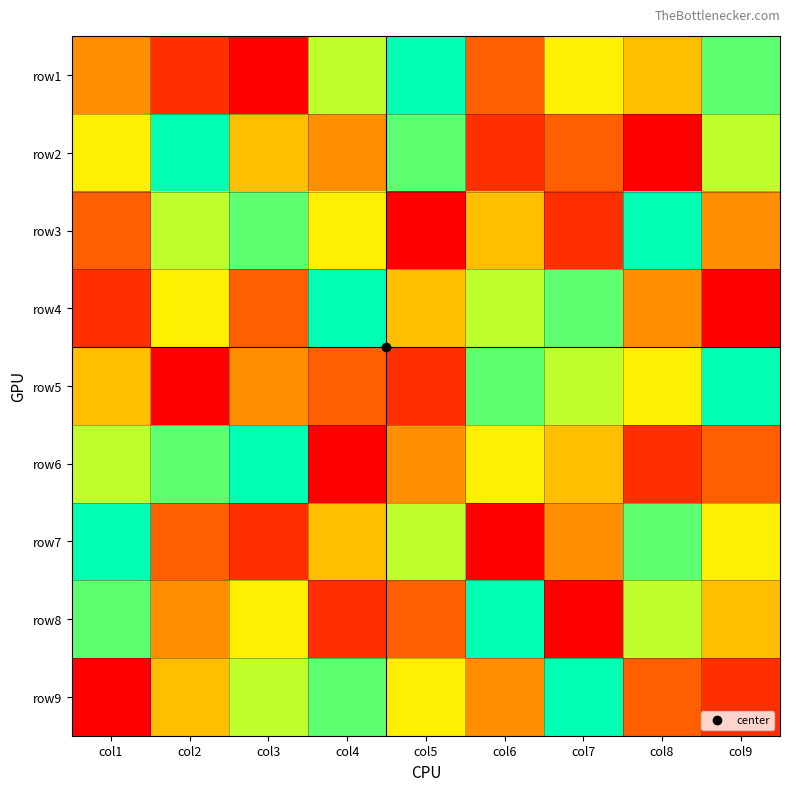

Which label corresponds to the smallest value in the chart?

col3